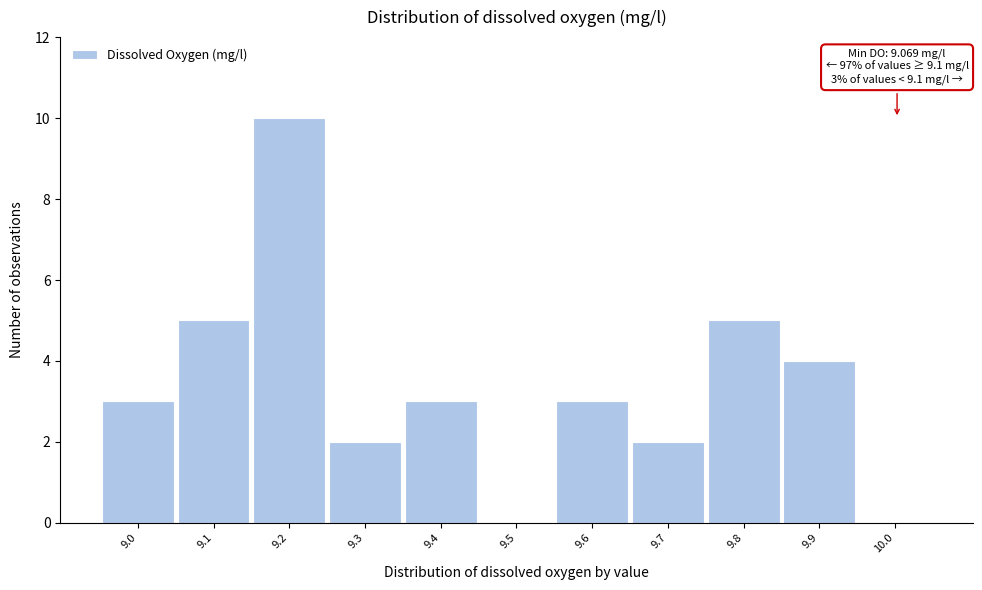

Reading left to right, list all the values displayed in this chart.

9.0=3	9.1=5	9.2=10	9.3=2	9.4=3	9.5=0	9.6=3	9.7=2	9.8=5	9.9=4	10.0=0